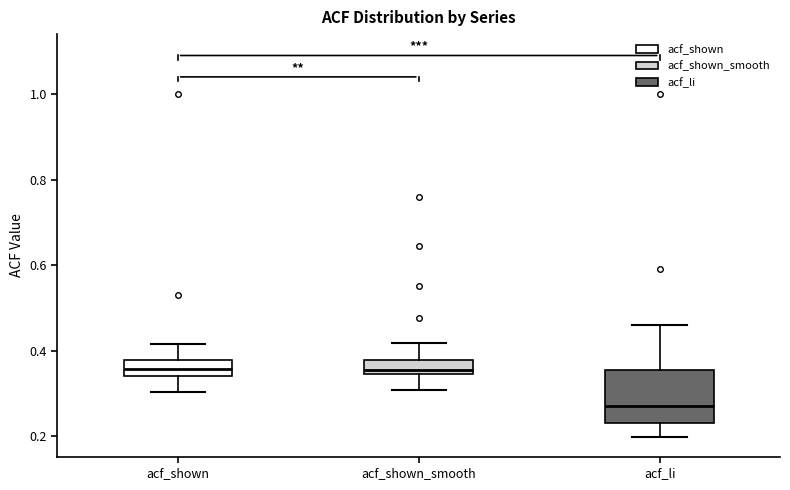

Reading left to right, transcribe this box plot: for each box, give where its median line is, the range the box spans, and where its two whiskers end, as read against the y-axis. The values are not printed on the chart, so give them approximately, as read against the axis.

acf_shown: median 0.36, box 0.34 to 0.38, whiskers 0.30 to 0.42
acf_shown_smooth: median 0.36, box 0.34 to 0.38, whiskers 0.30 to 0.42
acf_li: median 0.26, box 0.24 to 0.36, whiskers 0.20 to 0.46